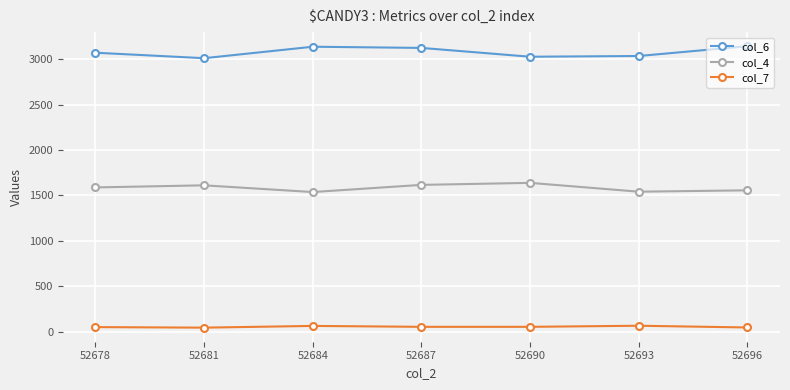

Does the chart display data point markers on the line(s)?

Yes